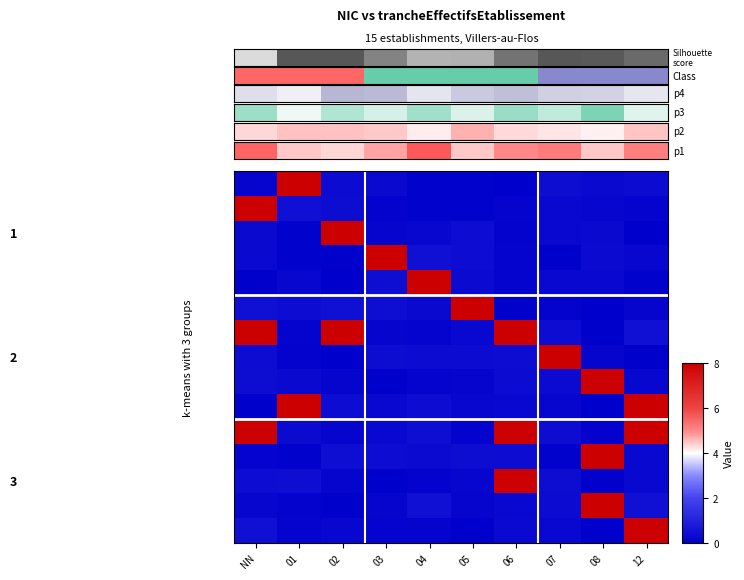

How many categories are shown in the chart?

10